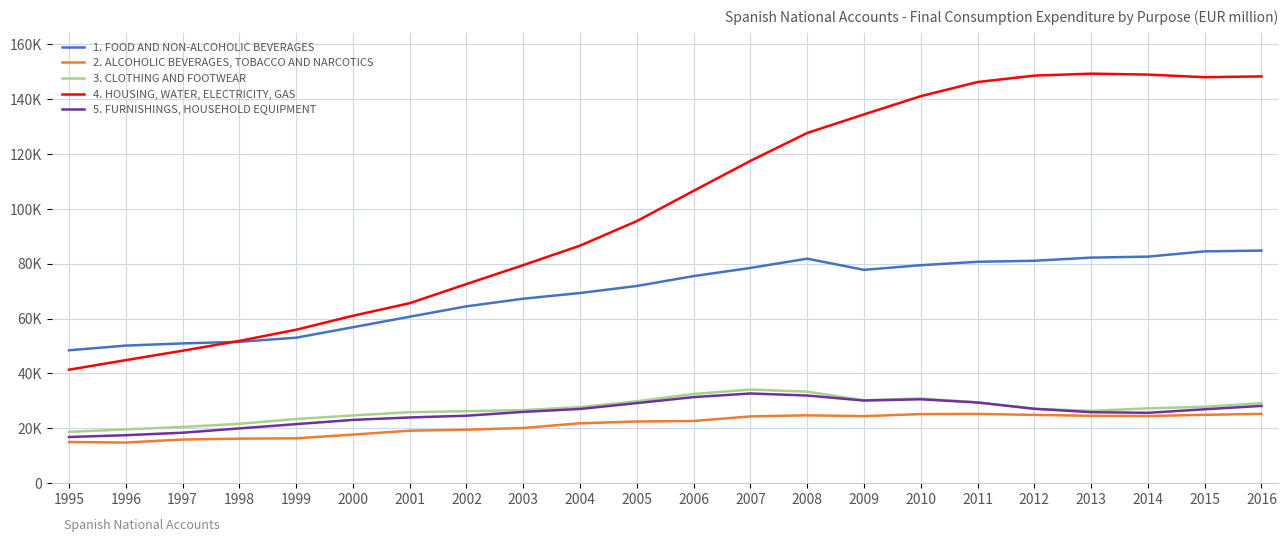

At 2016, list the series in order from smallest to largest.

2. ALCOHOLIC BEVERAGES, TOBACCO AND NARCOTICS, 5. FURNISHINGS, HOUSEHOLD EQUIPMENT, 3. CLOTHING AND FOOTWEAR, 1. FOOD AND NON-ALCOHOLIC BEVERAGES, 4. HOUSING, WATER, ELECTRICITY, GAS